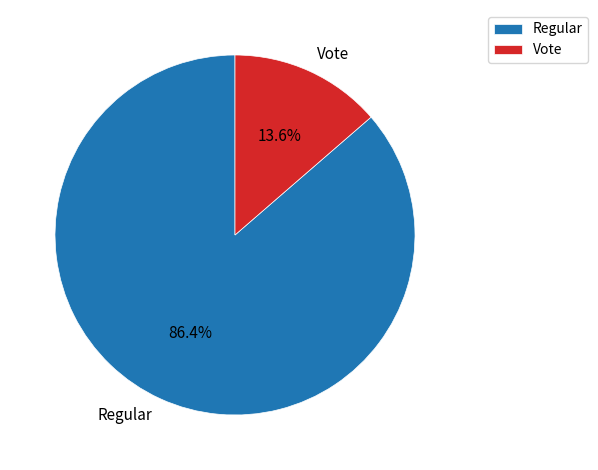

Combined, what portion of the pie is Vote and Regular?

100.0%